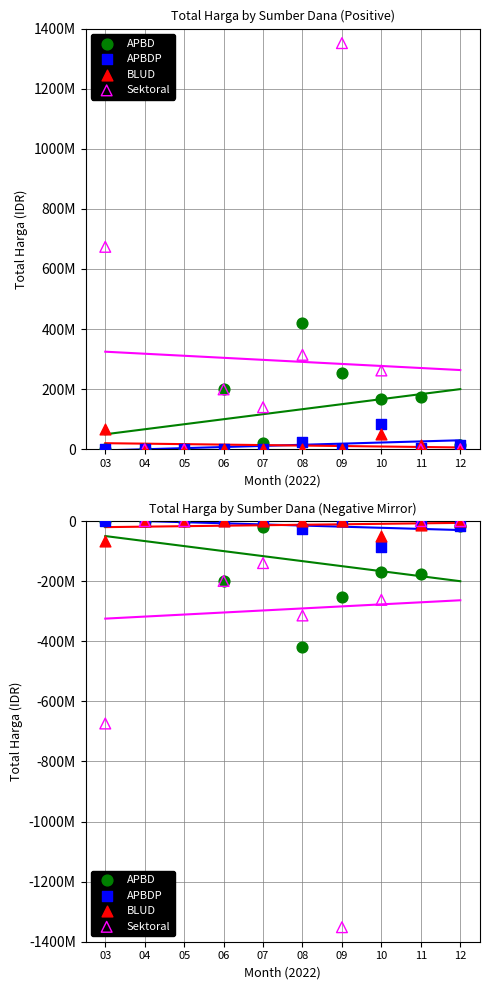

What are all the series names shown in the legend?

APBD, APBDP, BLUD, Sektoral